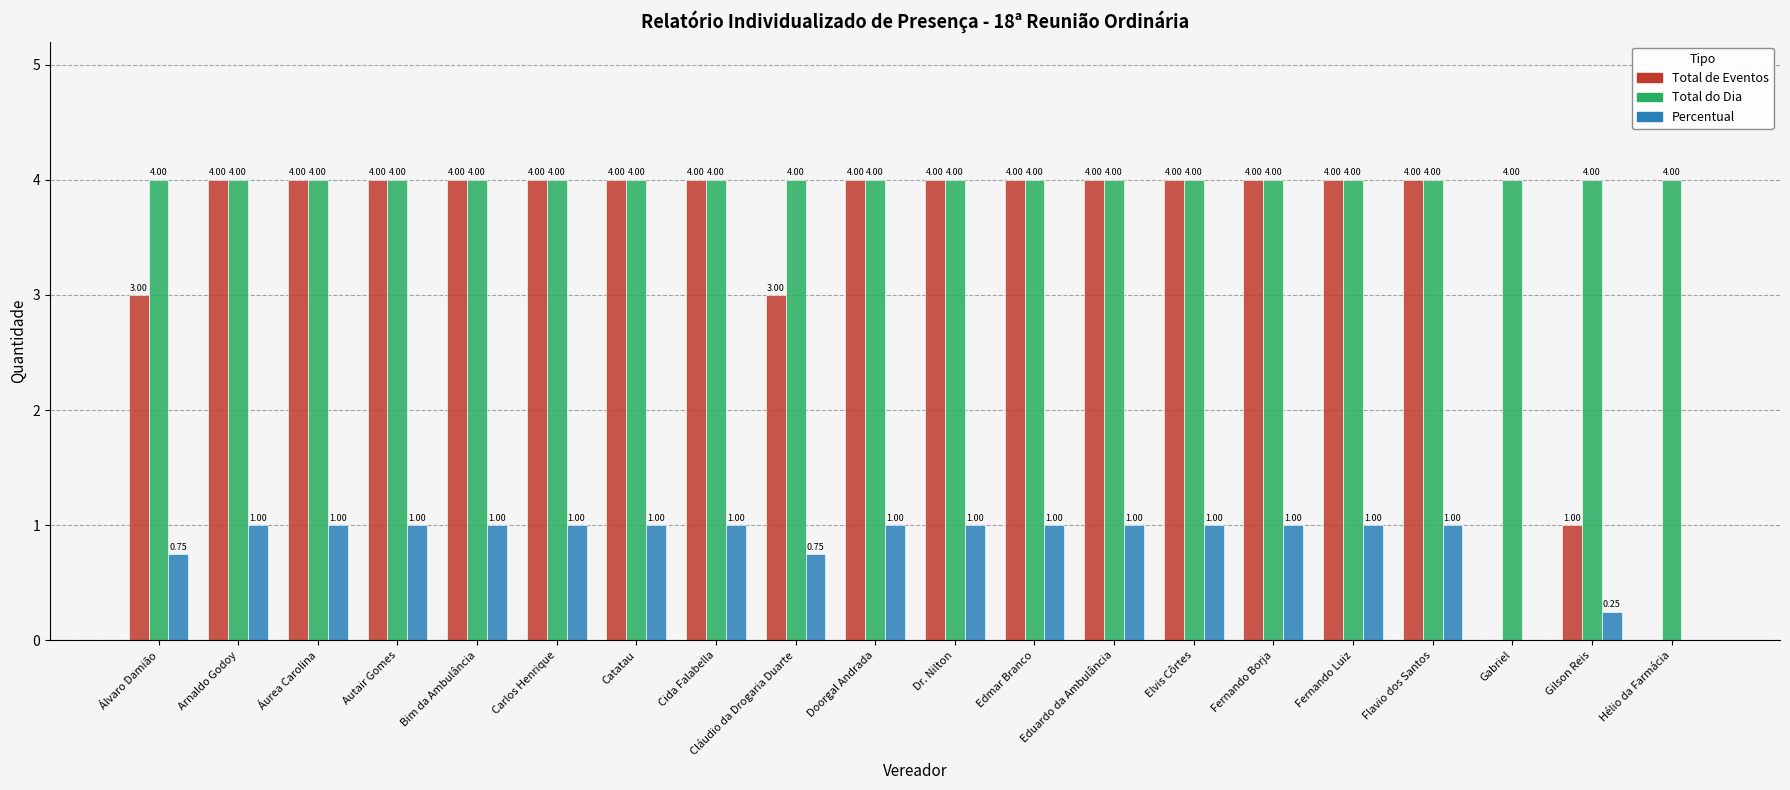

Which series changed the most between Dr. Nilton and Gilson Reis?

Total de Eventos